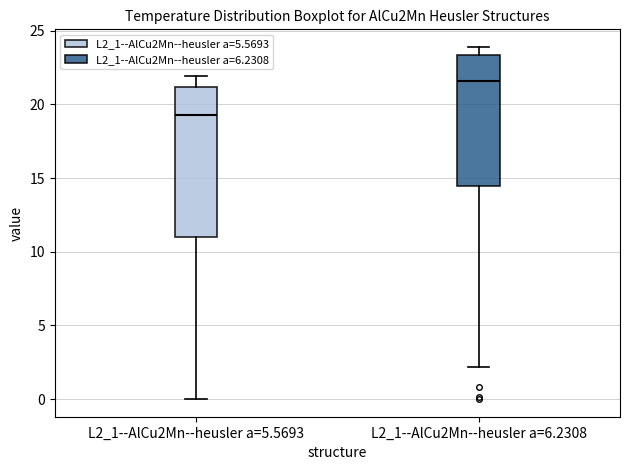

Which box's median line is the lowest?

L2_1--AlCu2Mn--heusler a=5.5693